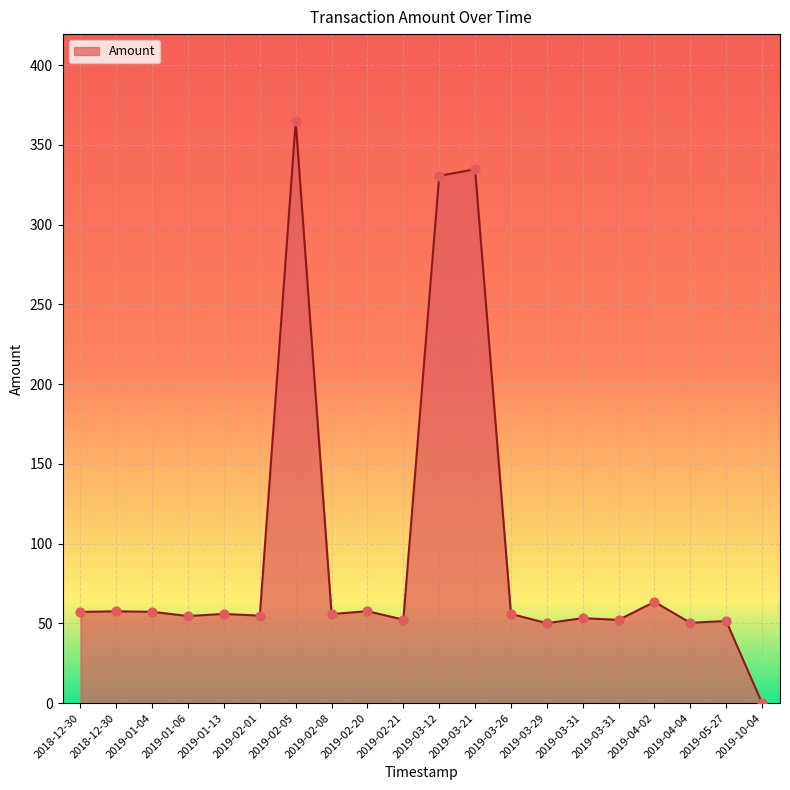

Approximately how many times larger is the value at 2019-03-31 compared to 2019-03-29?

1.1